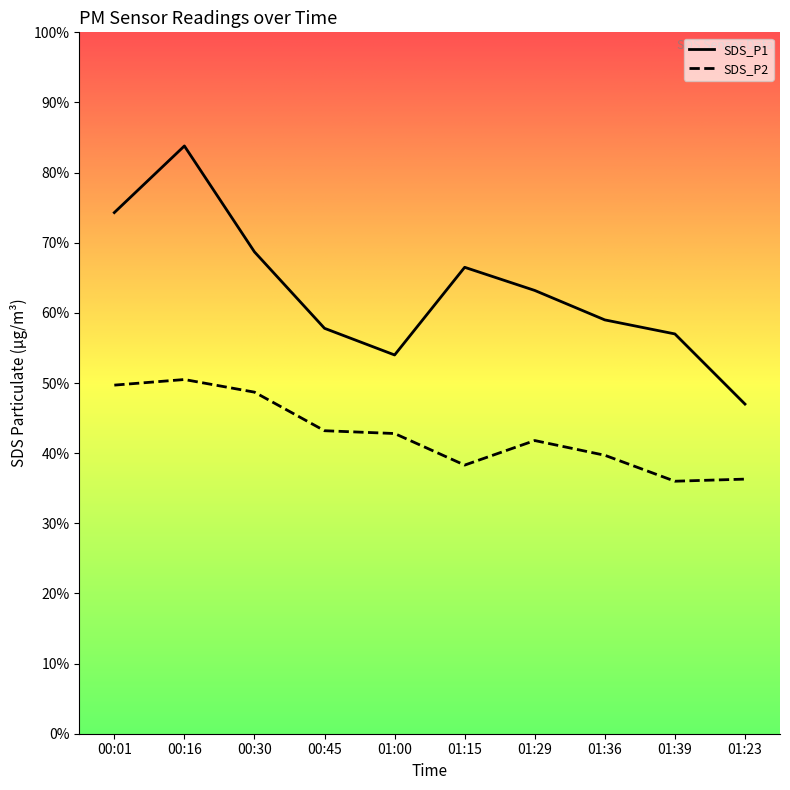

Reading left to right, extract all data points from this chart.

SDS_P1: 00:01=7.4	00:16=8.4	00:30=6.9	00:45=5.8	01:00=5.4	01:15=6.7	01:29=6.3	01:36=5.9	01:39=5.7	01:23=4.7
SDS_P2: 00:01=5.0	00:16=5.0	00:30=4.9	00:45=4.3	01:00=4.3	01:15=3.8	01:29=4.2	01:36=4.0	01:39=3.6	01:23=3.6